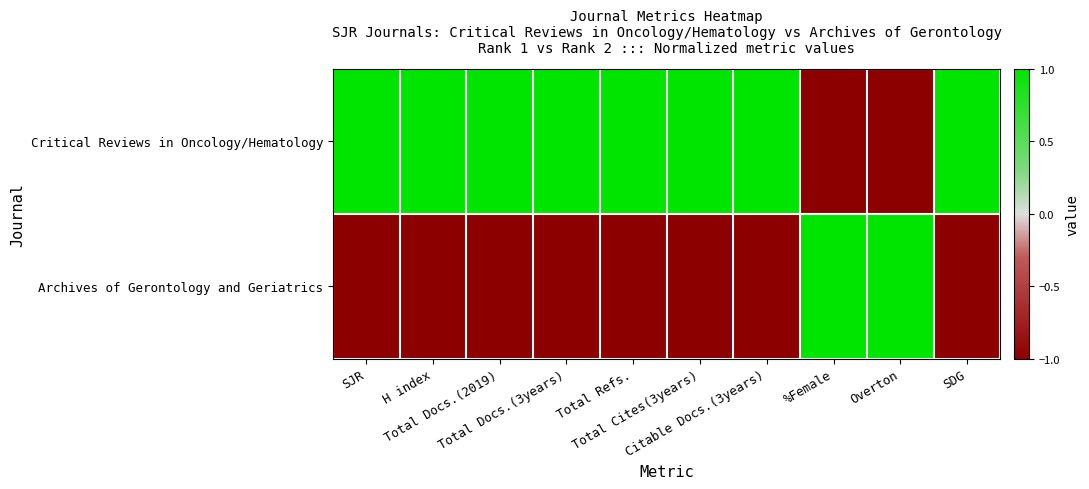

Which series has the largest total across all categories?

Critical Reviews in Oncology/Hematology